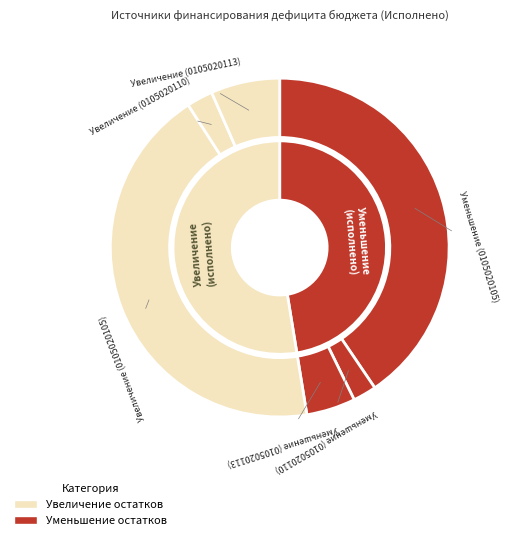

To the nearest percent, what is the difference between the largest and smallest slice percentages?

41%